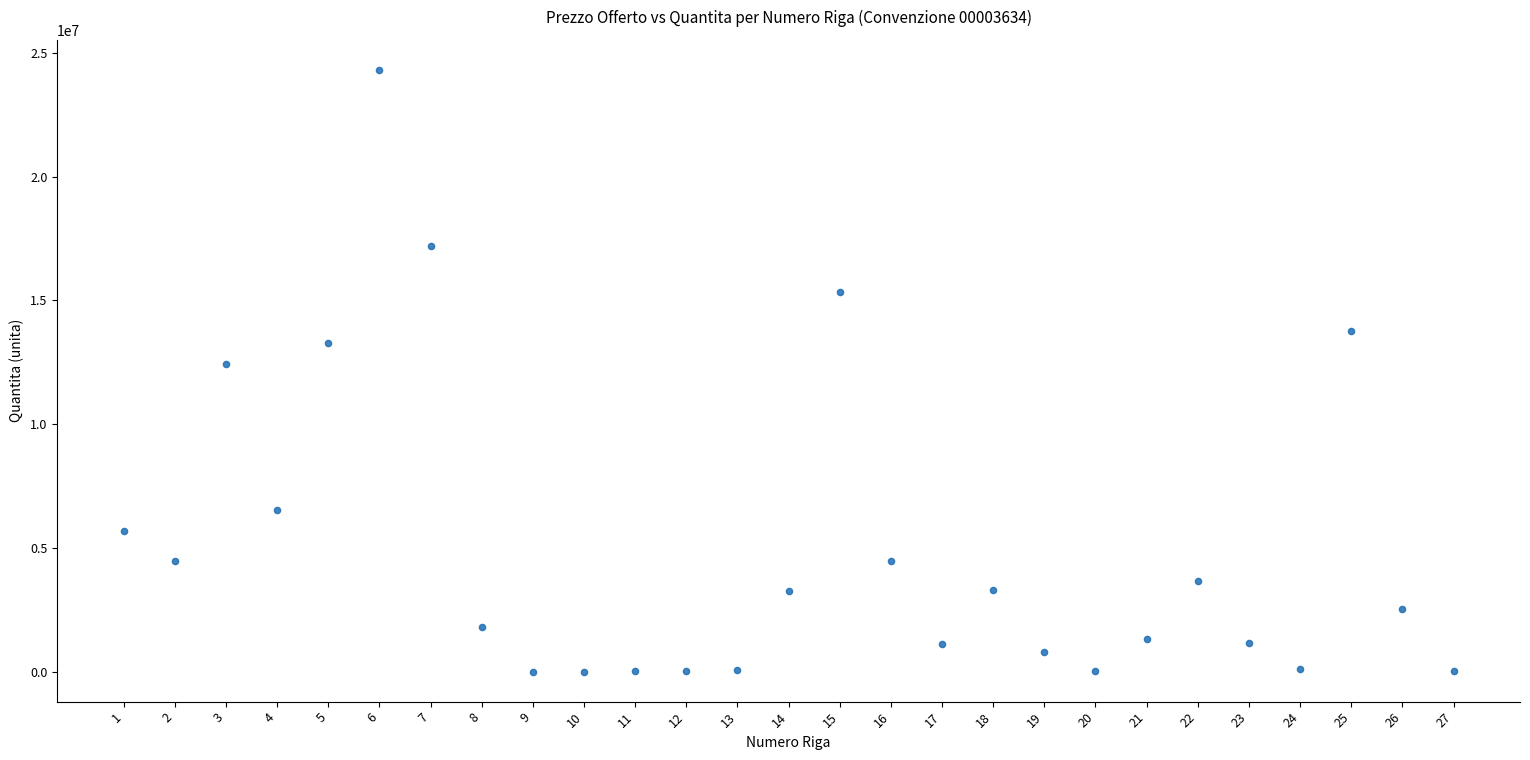

What is the range of Y values (max minus min)?

24311752